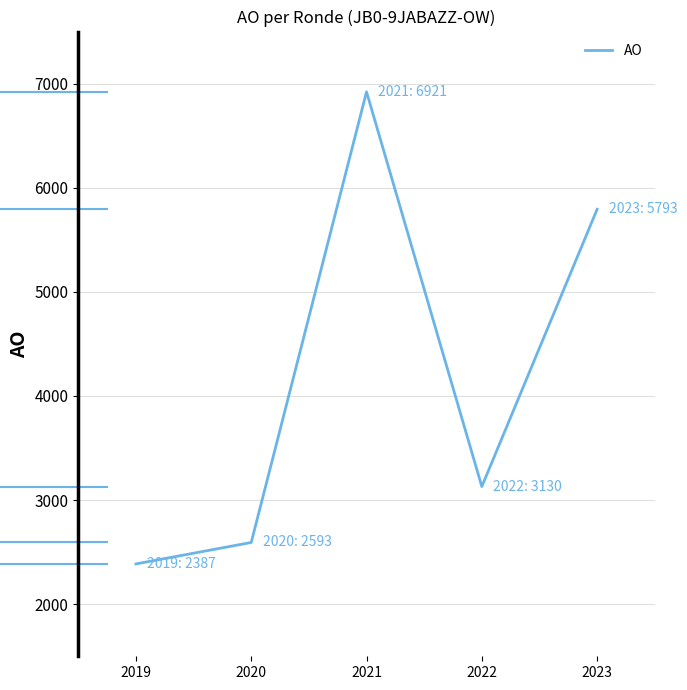

True or false: the data shows 10130 at 2023.

False